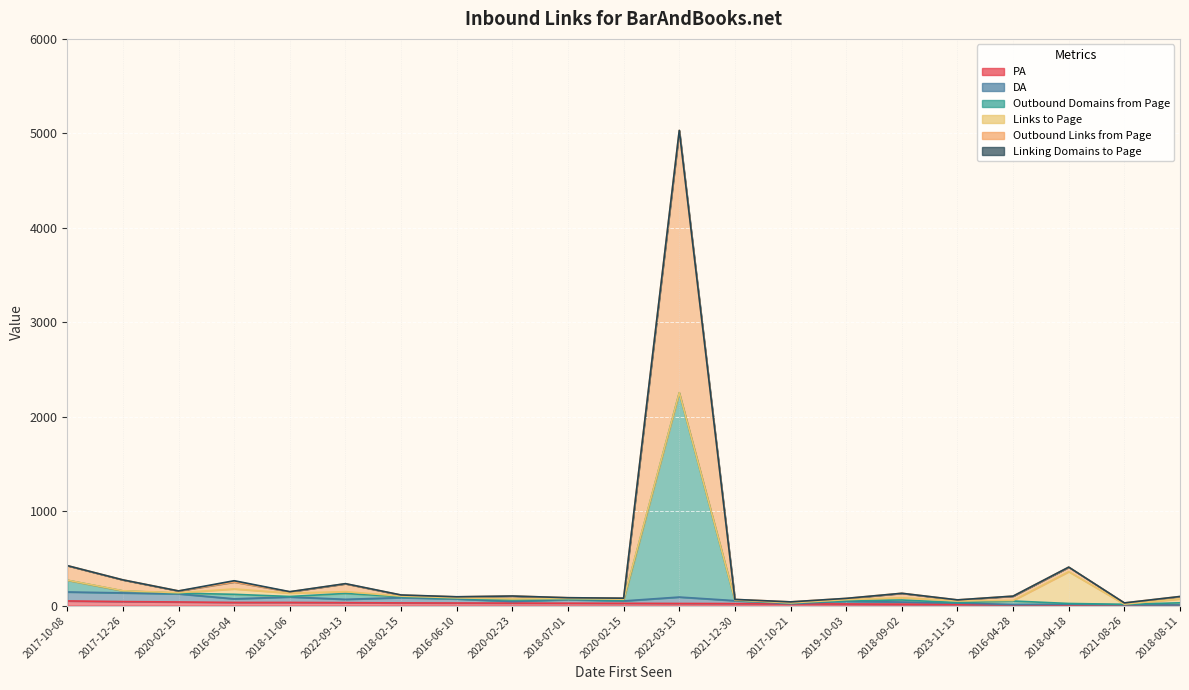

At how many categories does at least one series exceed 2369?

1